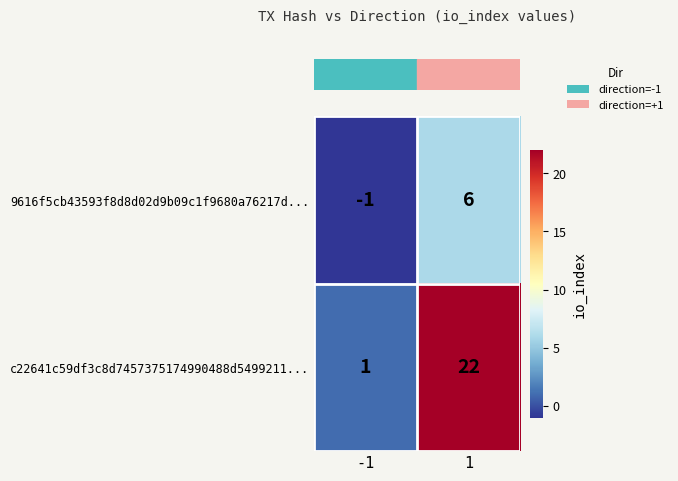

How many data points does each series have?

2